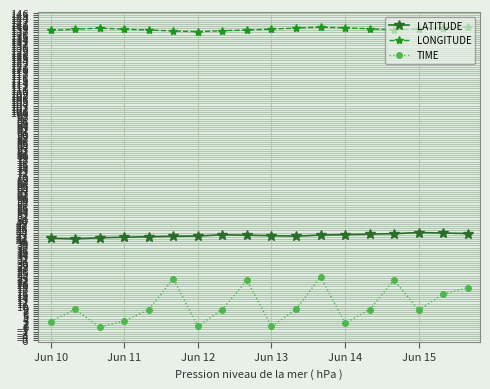

True or false: TIME and LATITUDE intersect in this chart.

False